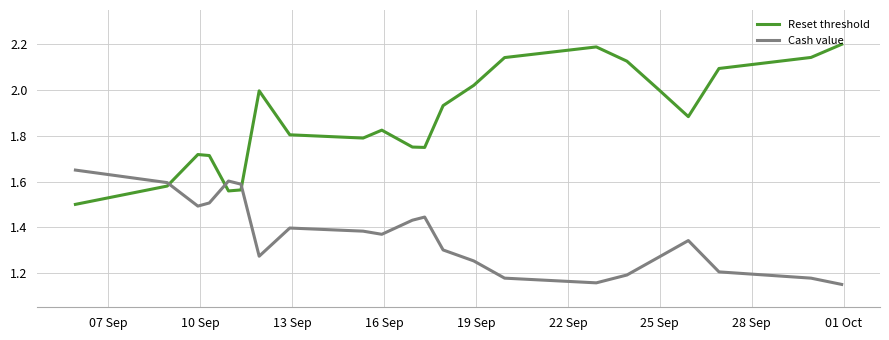

What are all the series names shown in the legend?

Reset threshold, Cash value